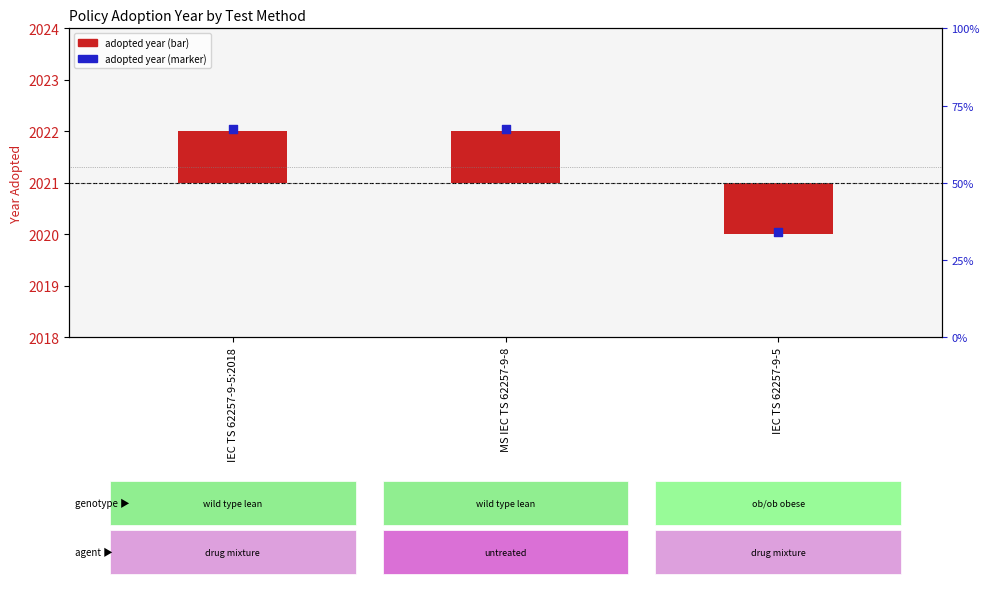

At which category is the sum across all series the highest?

IEC TS 62257-9-5:2018